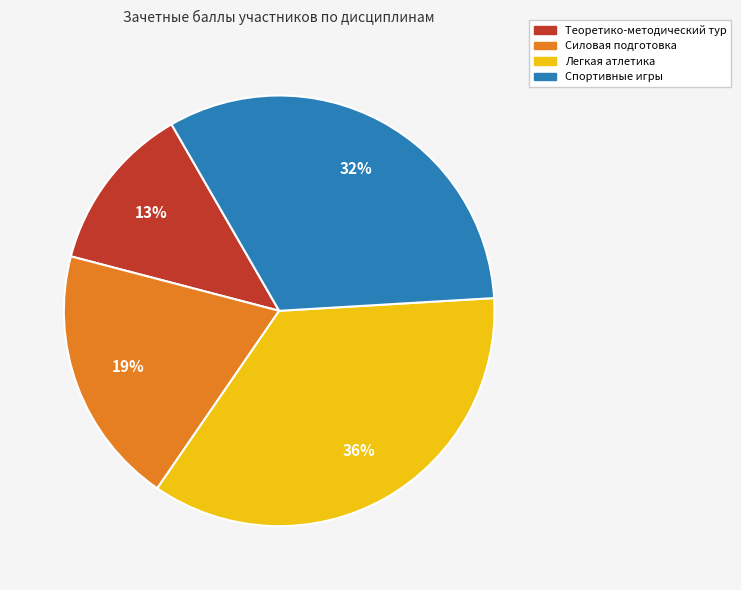

Does any single category account for the majority?

No